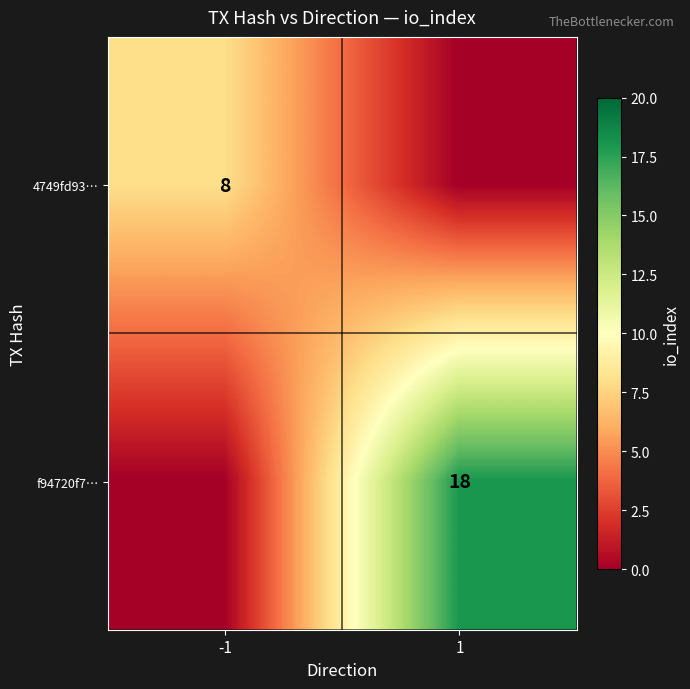

At which category does the chart reach its peak across all series?

1